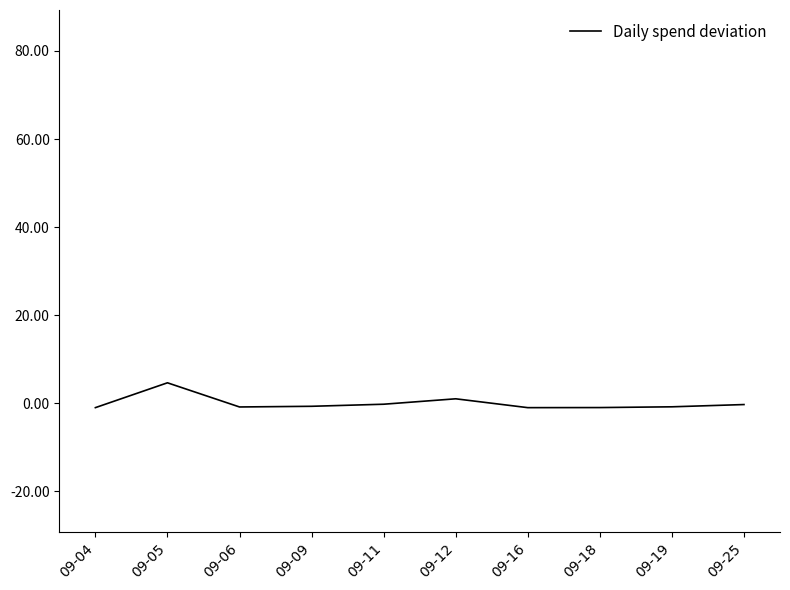

At which category does the chart reach its peak across all series?

09-05